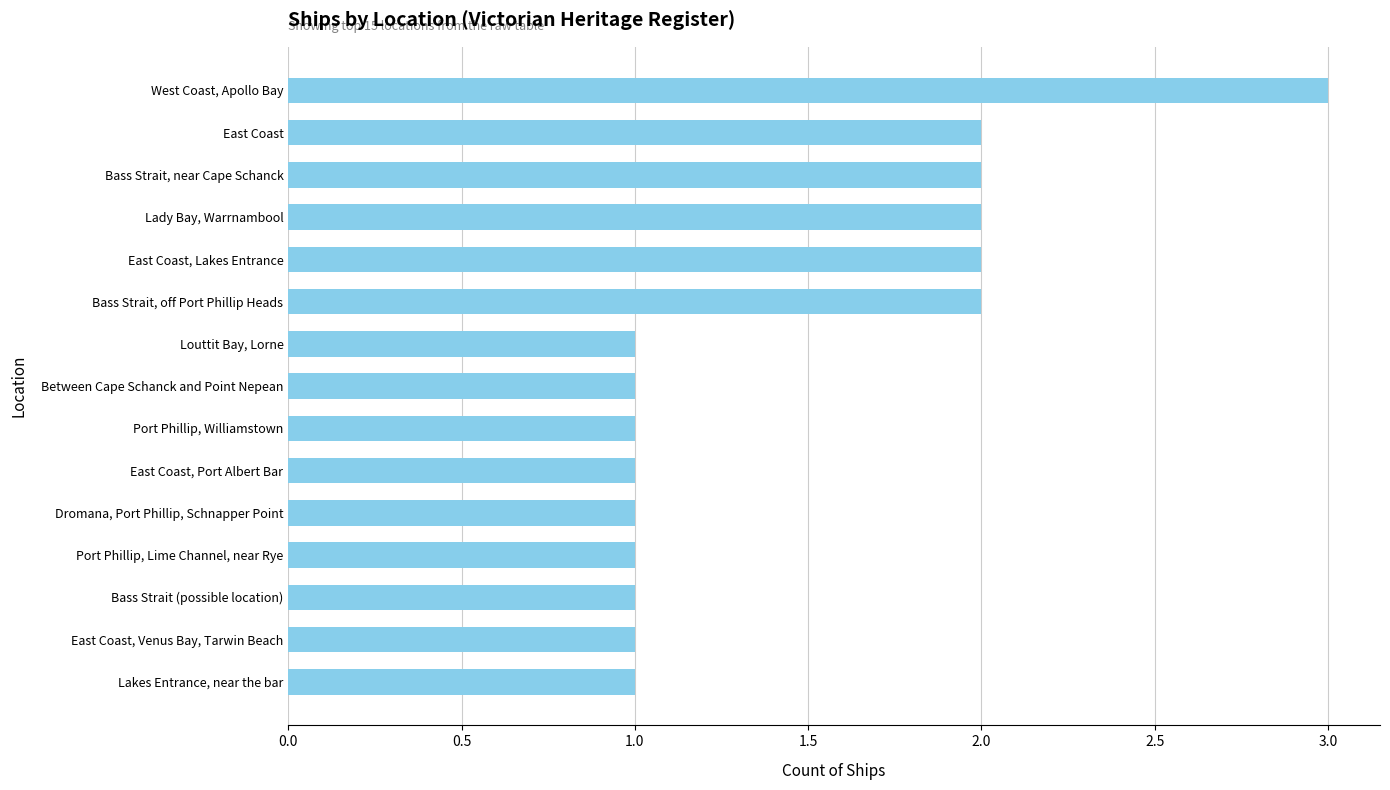

The chart shows a value of 2 at Port Phillip, Lime Channel, near Rye. True or false?

False